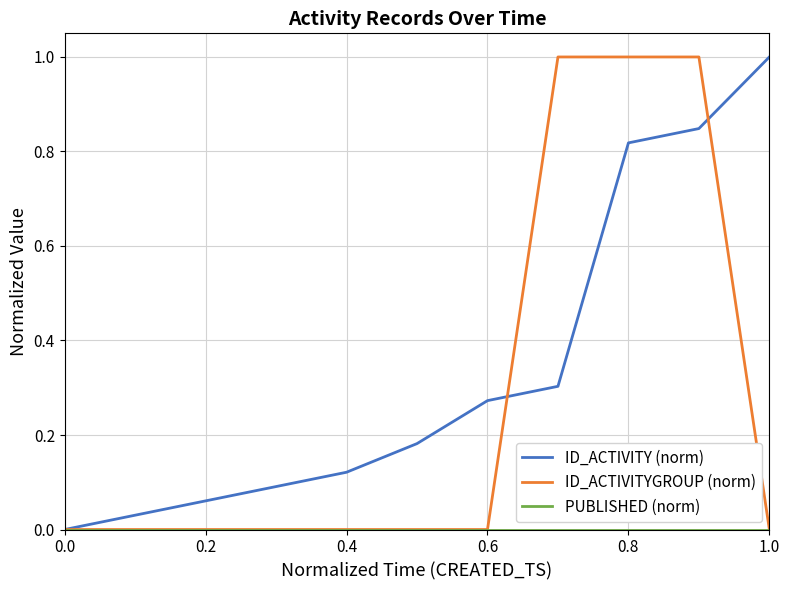

Which series has the largest total across all categories?

ID_ACTIVITY (norm)